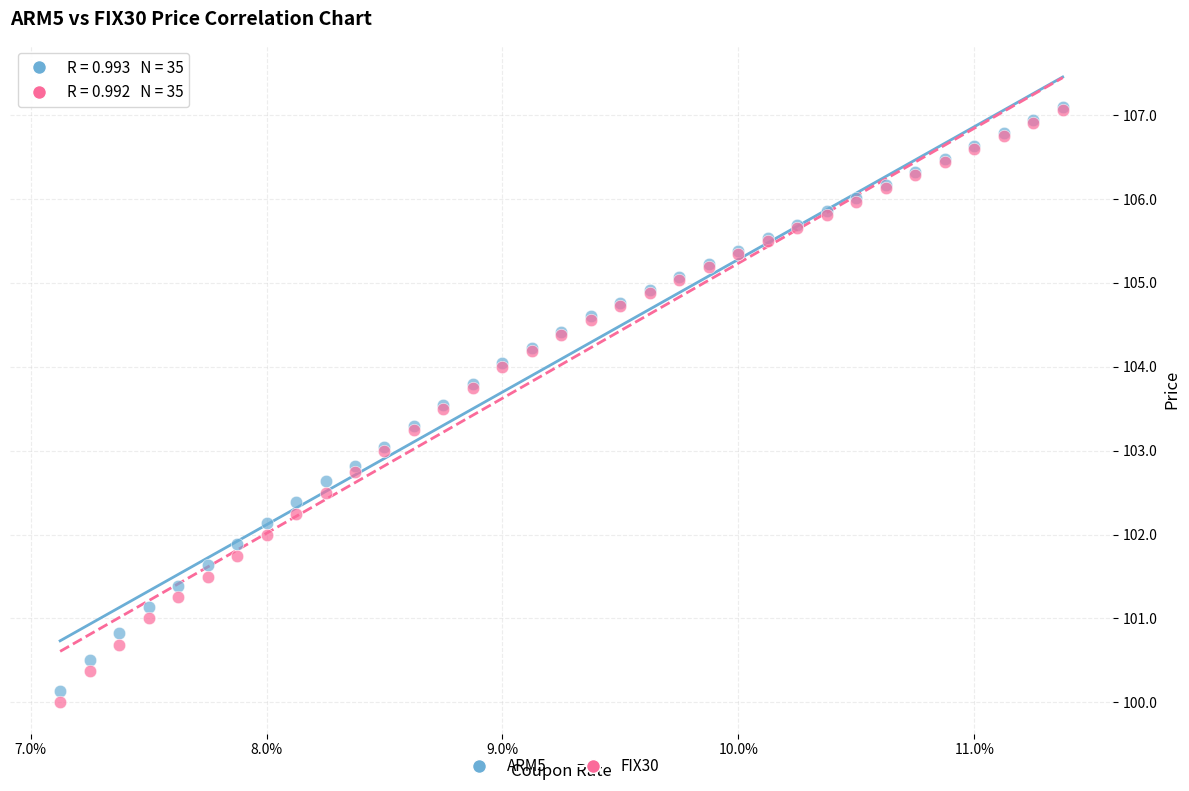

What are all the series names shown in the legend?

ARM5, FIX30